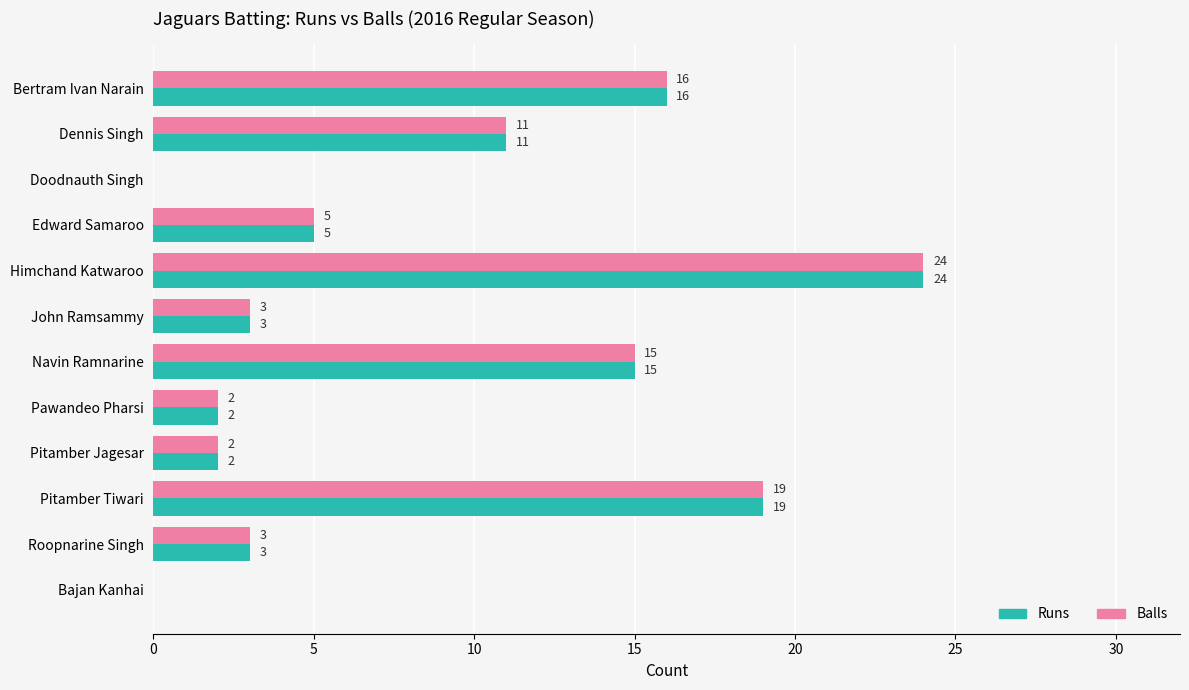

What is the sum of all Balls values?

100